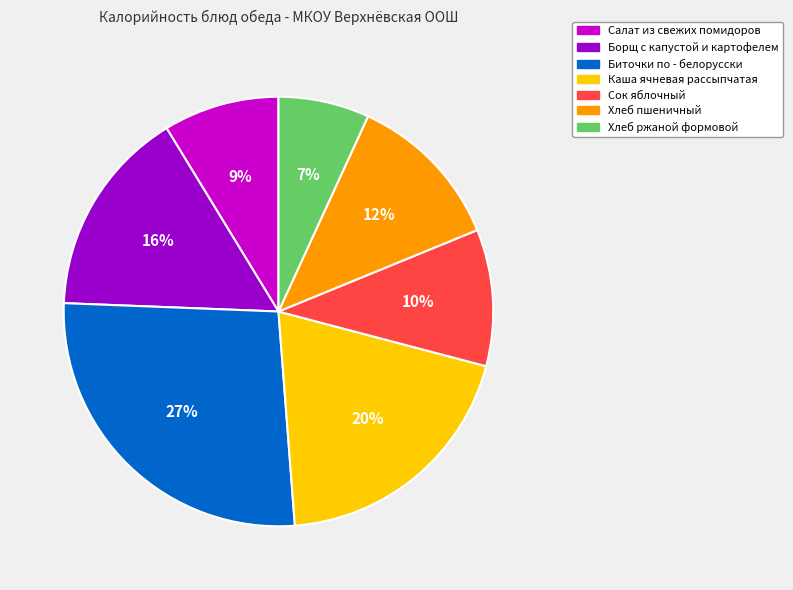

How many segments does this pie chart have?

7